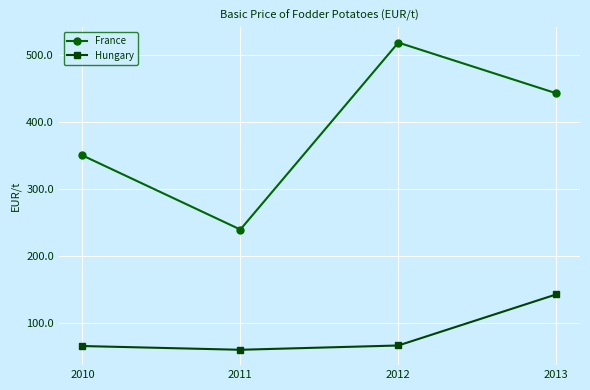

List the series in order of their peak value, lowest first.

Hungary, France